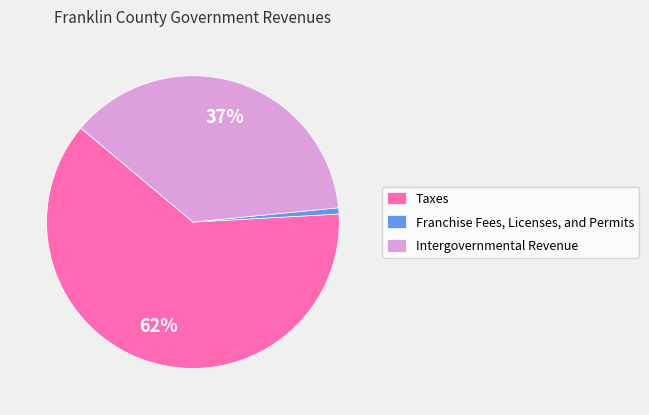

Which category has the smallest portion of the pie?

Franchise Fees, Licenses, and Permits